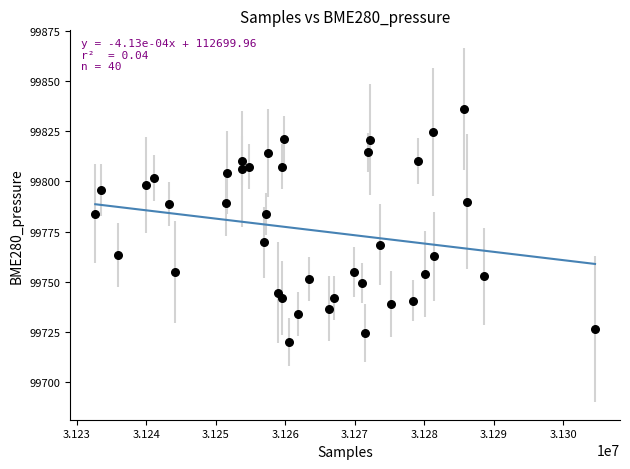

What is the range of X values (max minus min)?

71903.0